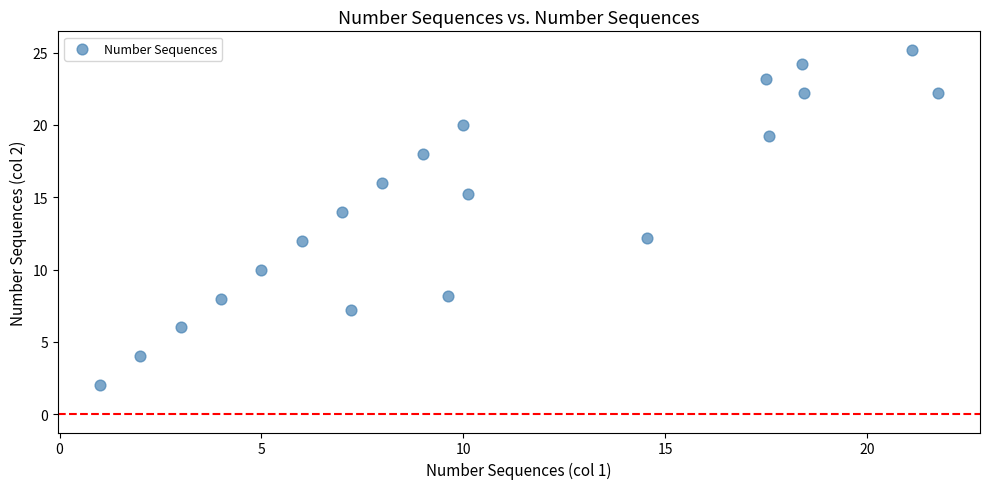

What is the range of X values (max minus min)?

20.8